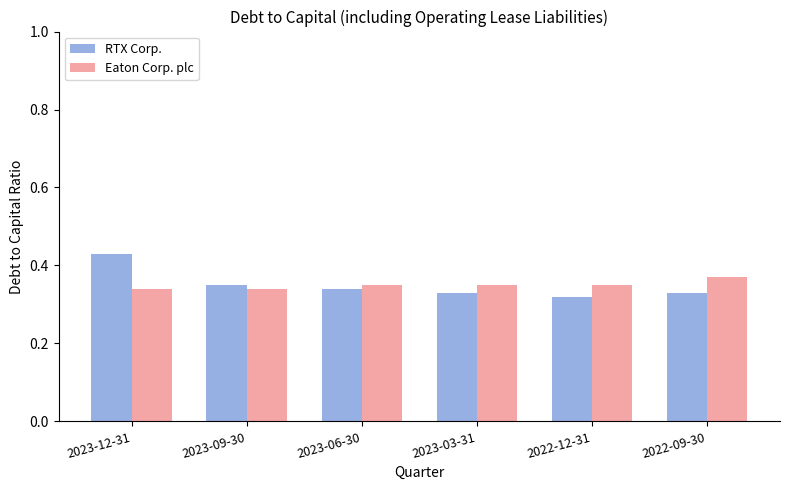

The RTX Corp. series shows 0.5 at 2022-09-30. True or false?

False